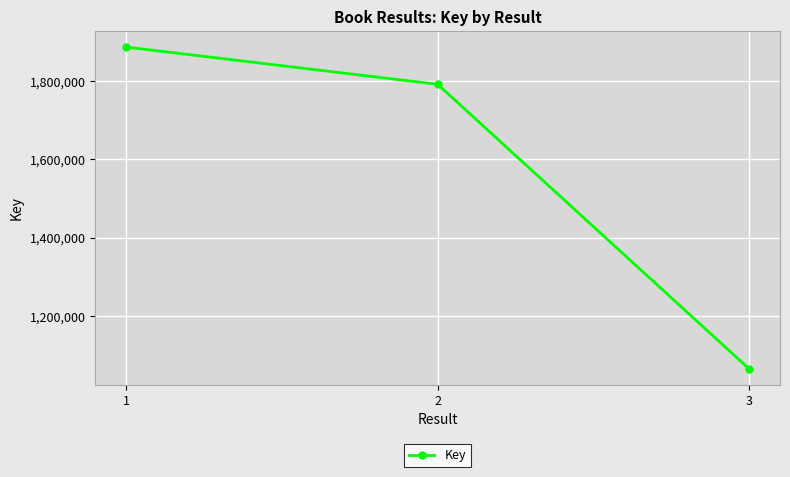

What is the difference between the maximum and minimum values?

821260